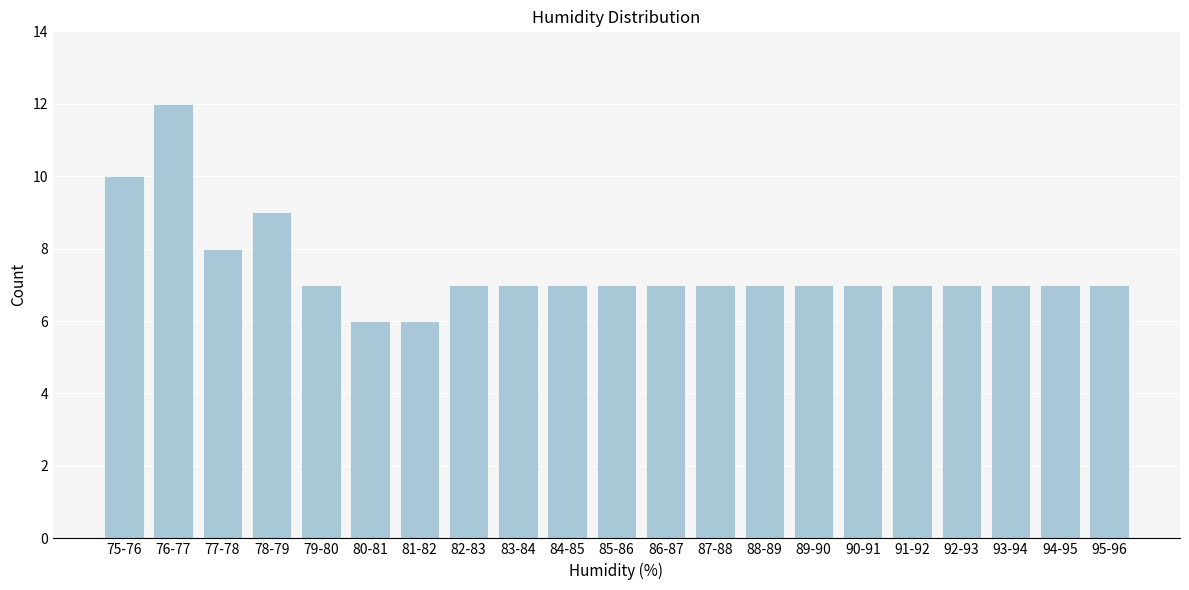

Reading left to right, what are all the values shown in this chart?

10	12	8	9	7	6	6	7	7	7	7	7	7	7	7	7	7	7	7	7	7